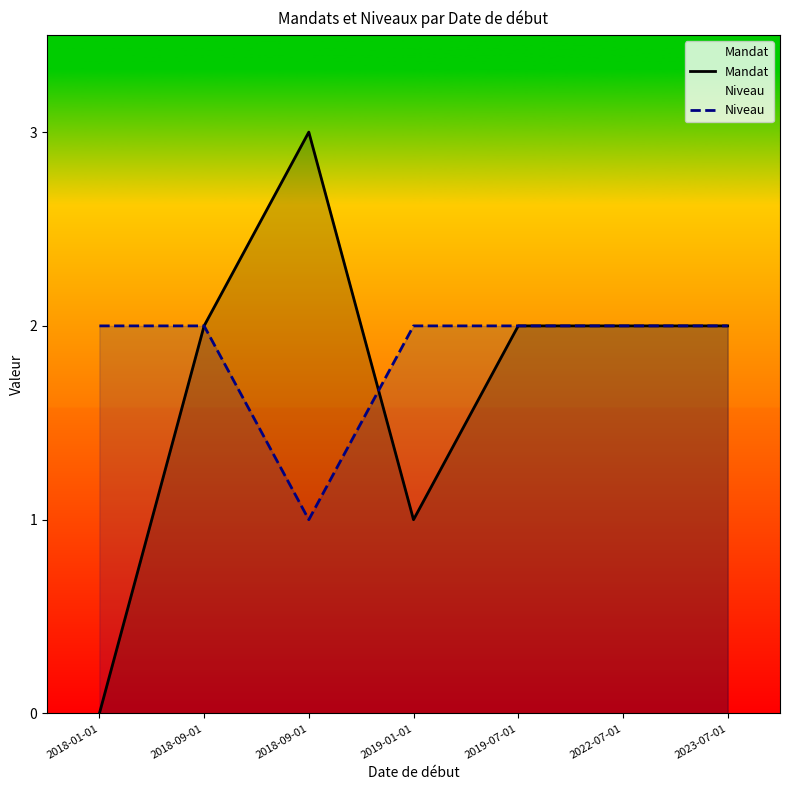

Reading left to right, what are all the values shown in this chart?

Mandat: 0	2	3	1	2	2	2
Niveau: 2	2	1	2	2	2	2